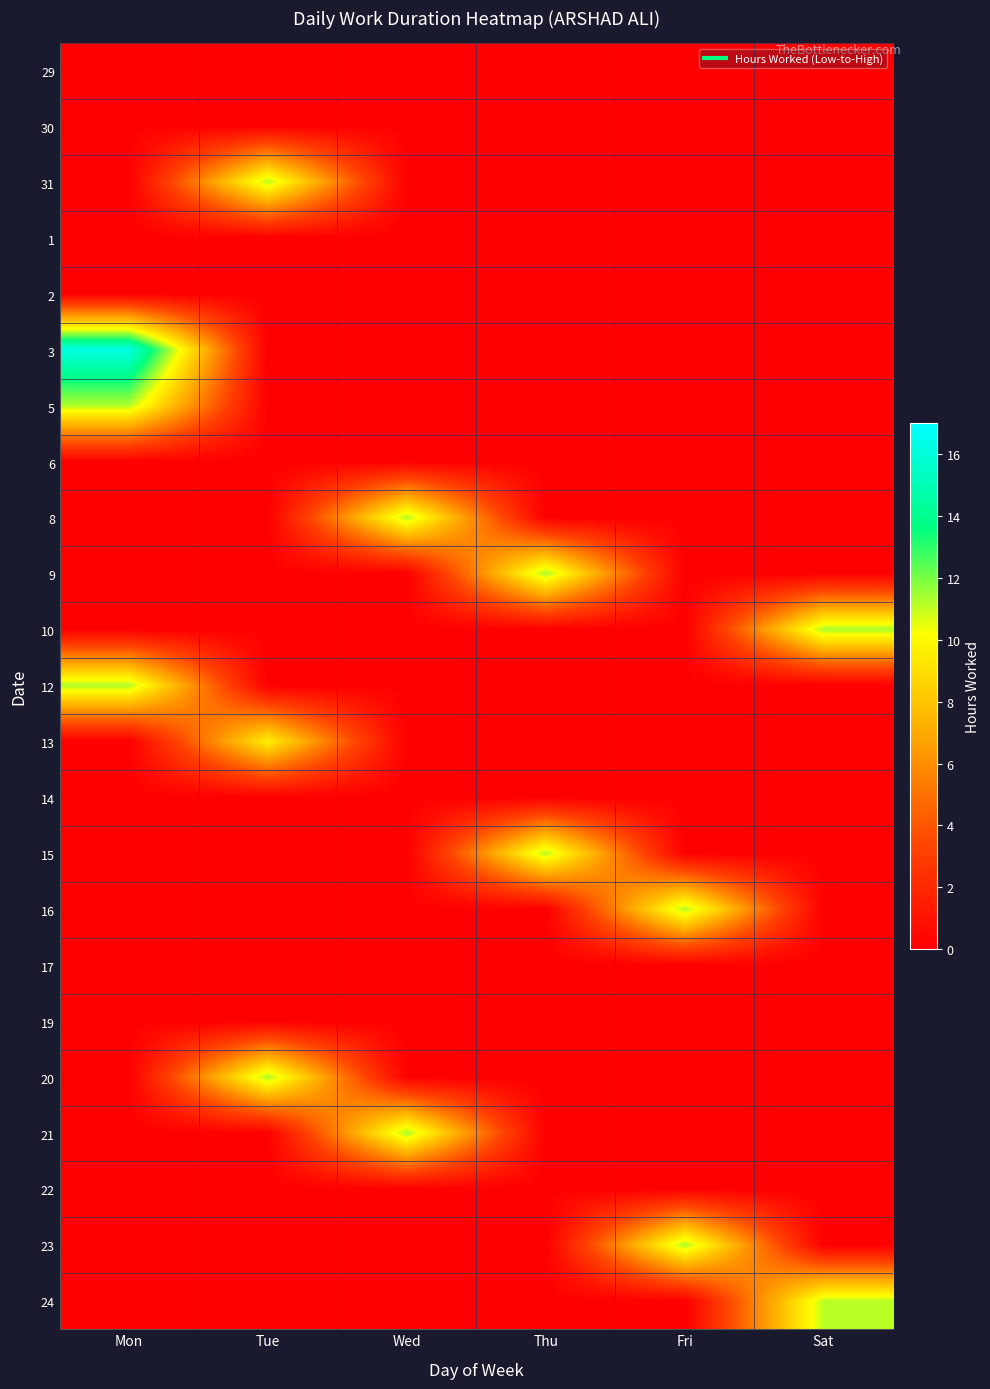

Which series has the widest spread of values?

3